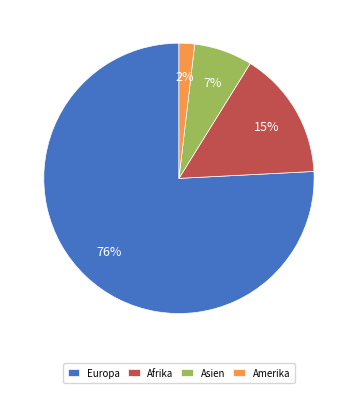

The Europa slice represents 82% of the pie. True or false?

False